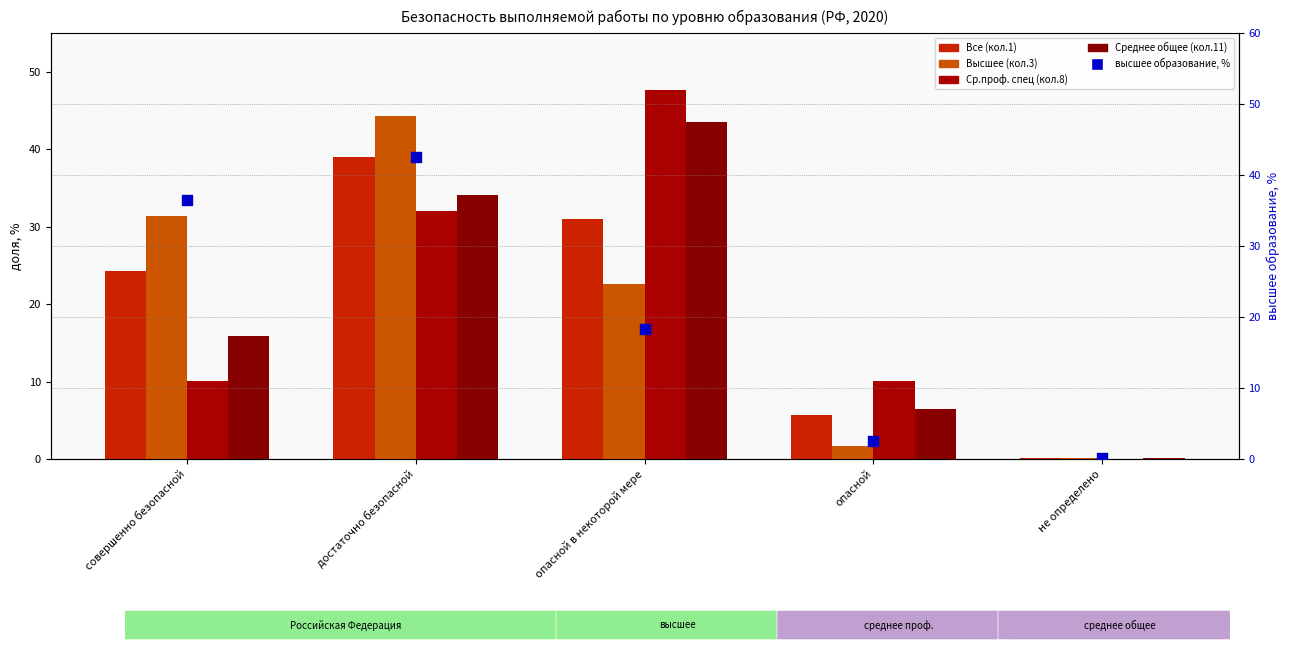

Which series contains the highest Y value?

Ср.проф. спец (кол.8)